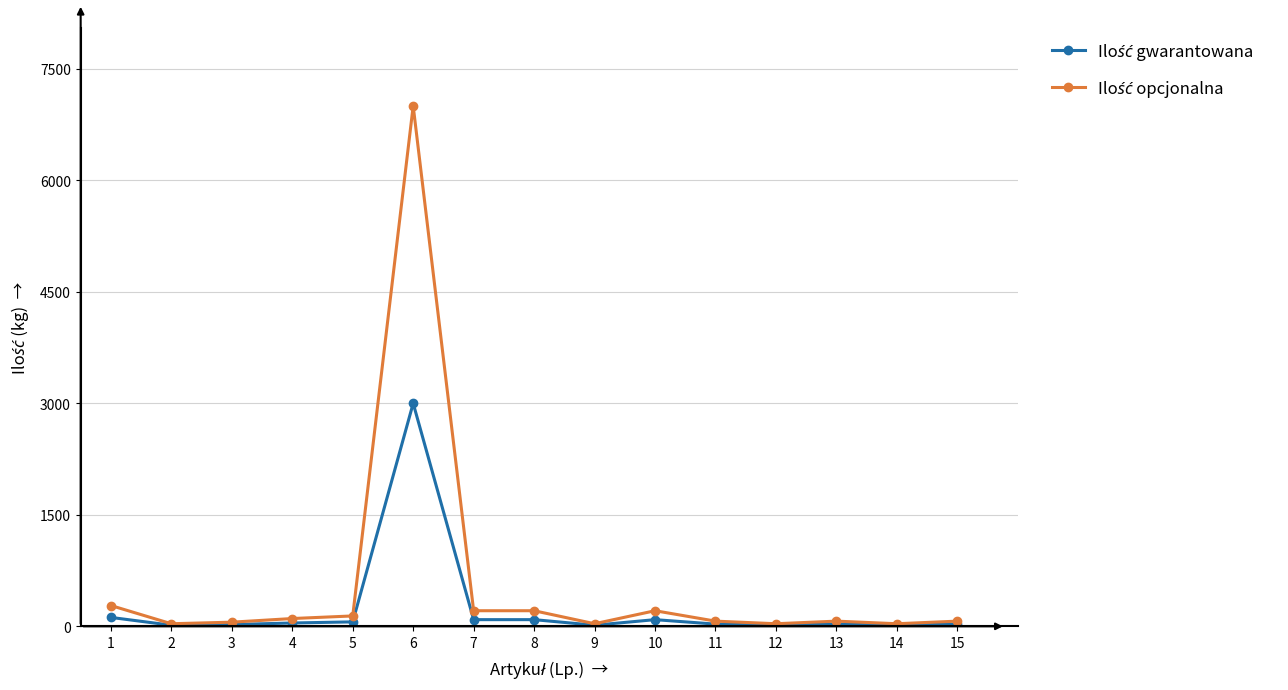

At which category is the sum across all series the highest?

6